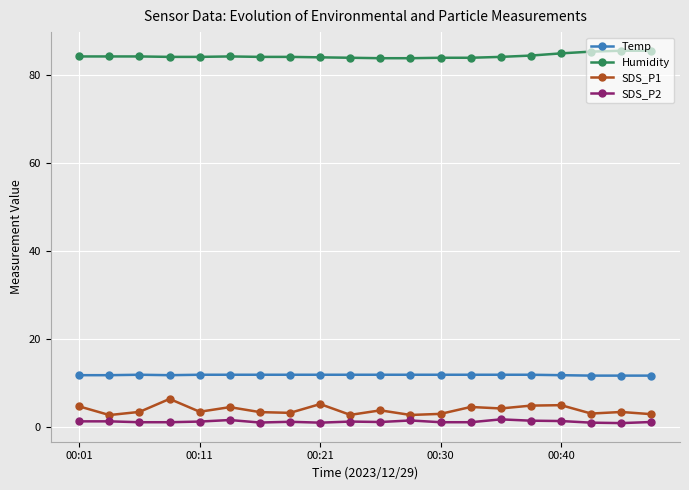

Which series has the widest spread of values?

SDS_P1